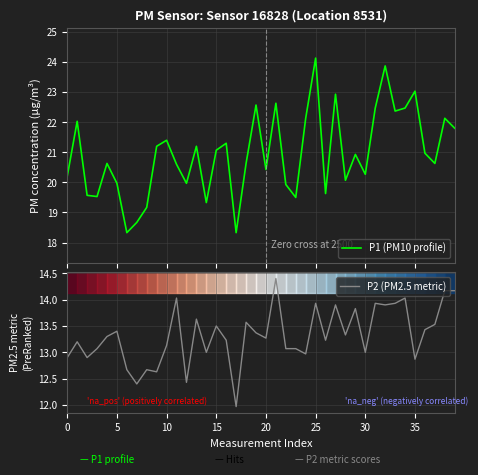

In P2 (PM2.5 metric), how many points are lower than both neighbors (excluding endpoints)?

13